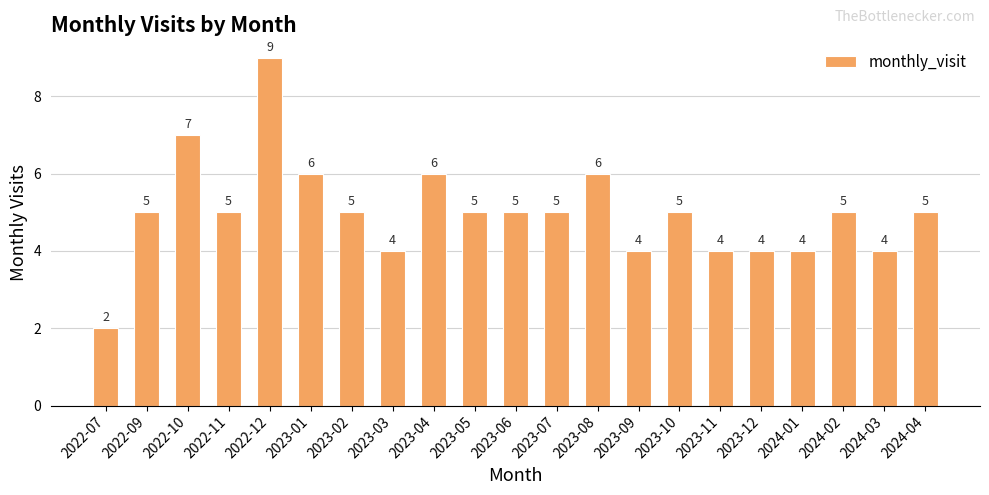

What is the label of the 15th bar from the right?

2023-02